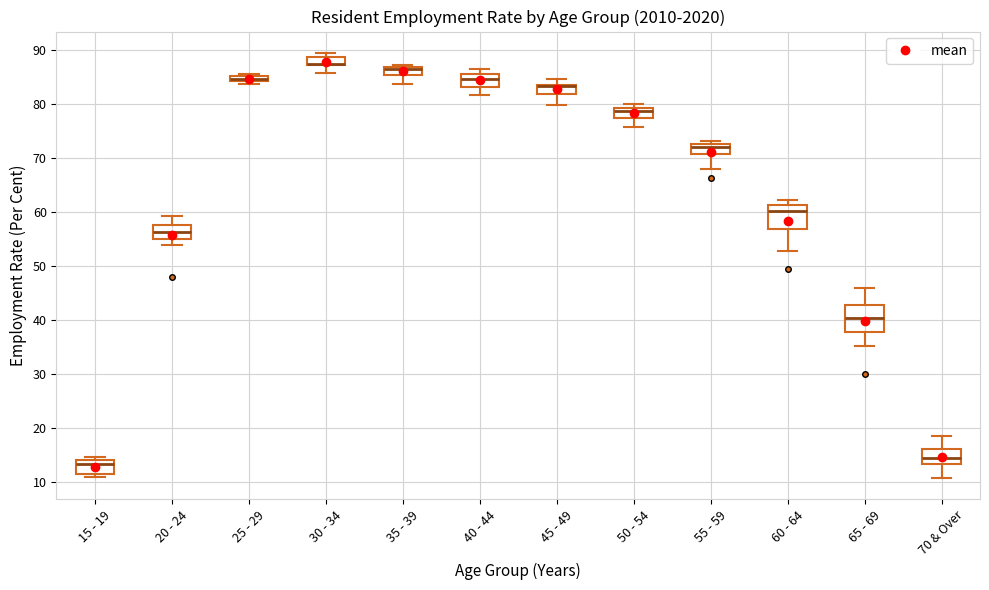

Where is the lower edge of the box for 40 - 44 on the y-axis? The values are not printed on the chart, so give them approximately, as read against the axis.

83